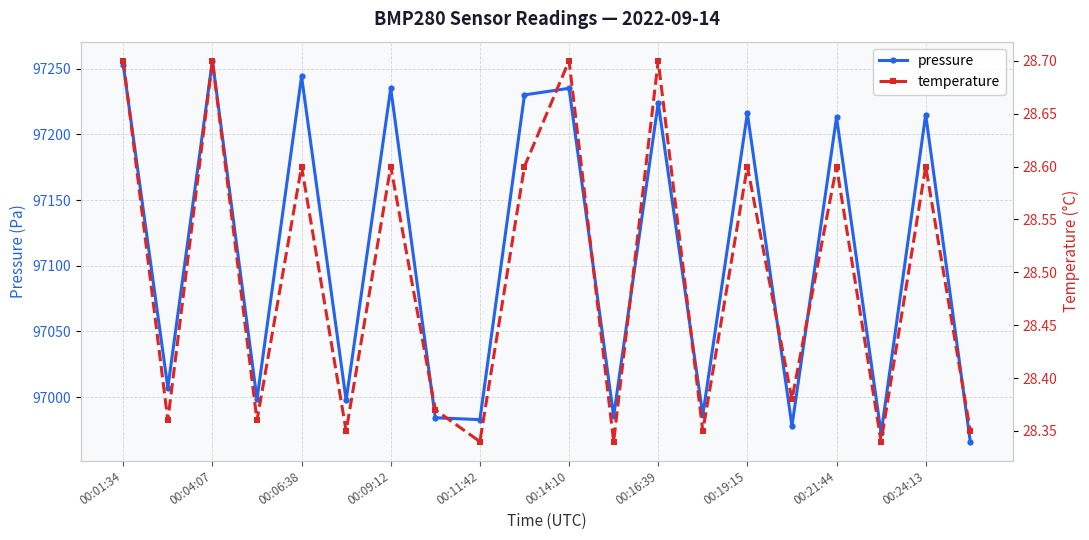

True or false: temperature and pressure cross at least once.

False